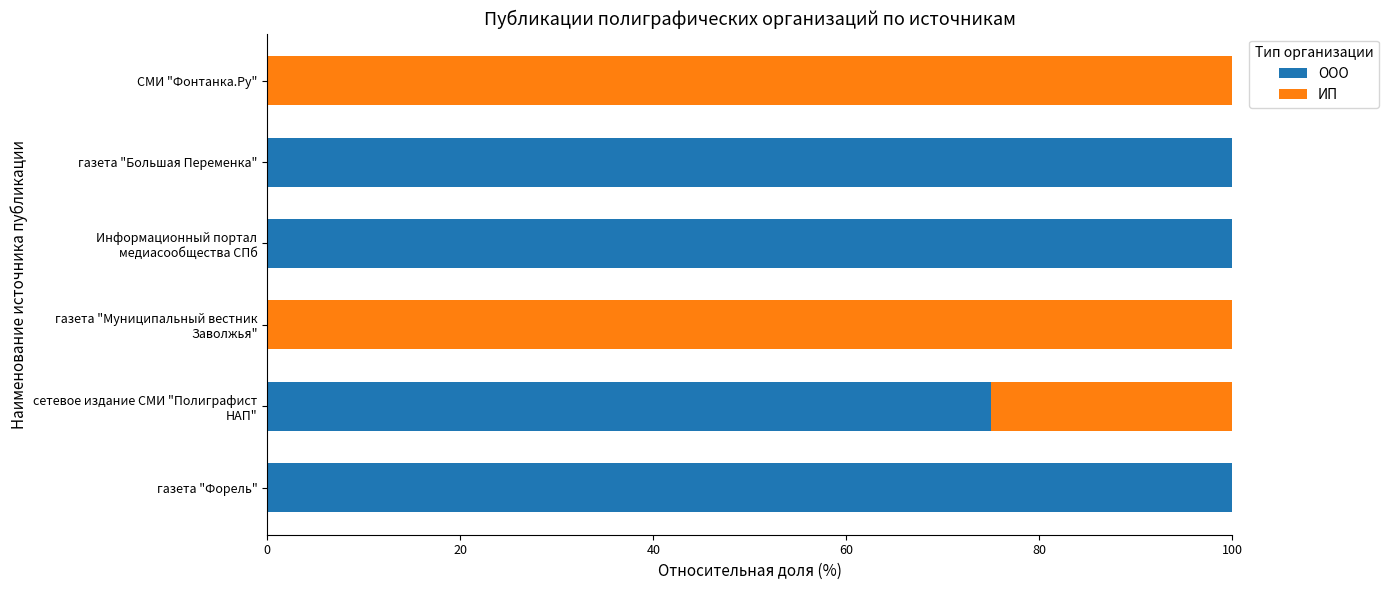

What is the total value across all series at СМИ "Фонтанка.Ру"?

100